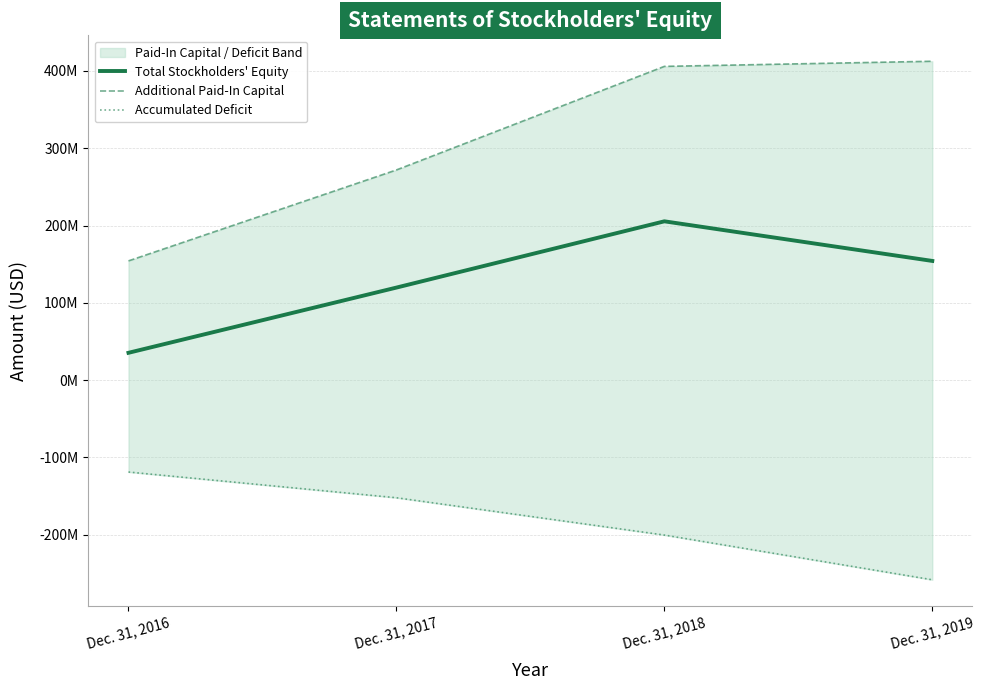

Rank the series at Dec. 31, 2019 from highest to lowest value.

Additional Paid-In Capital, Total Stockholders' Equity, Accumulated Deficit